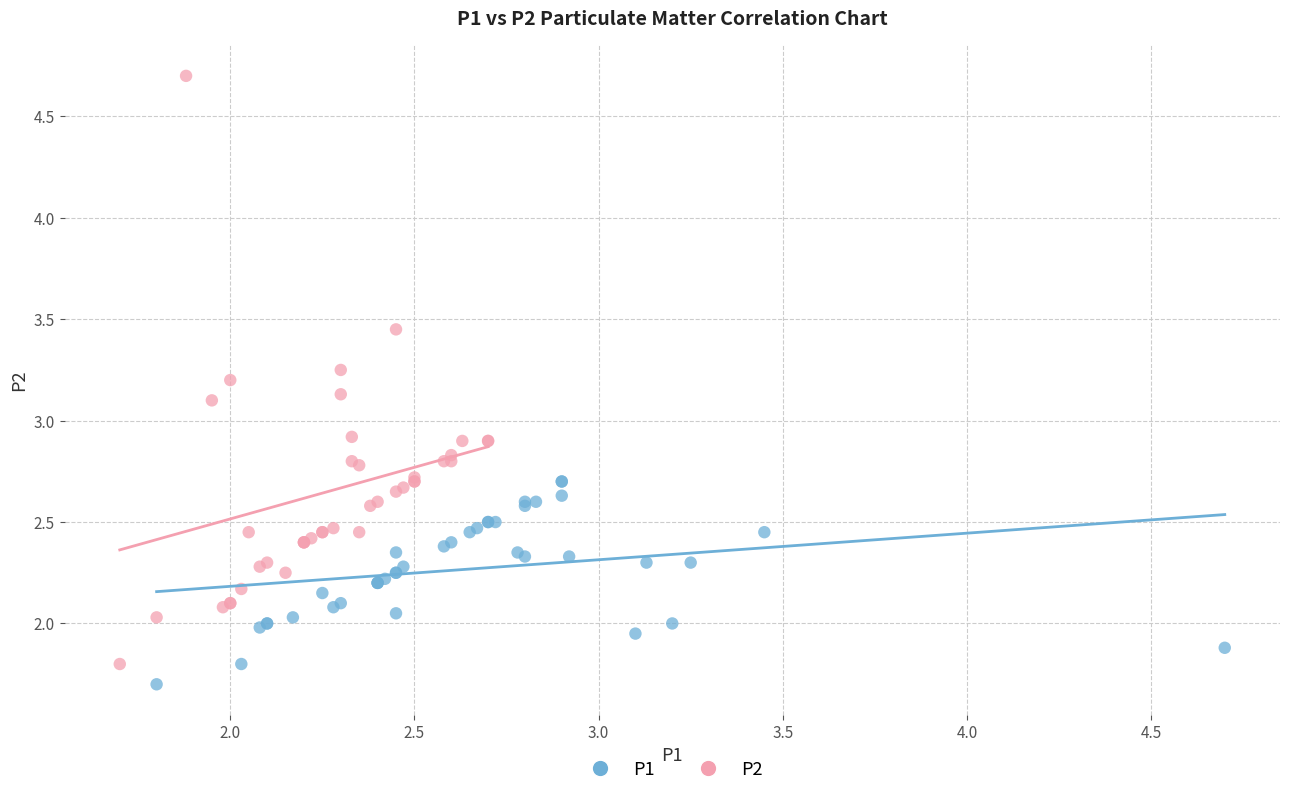

Which series has the largest Y range (max minus min)?

P2